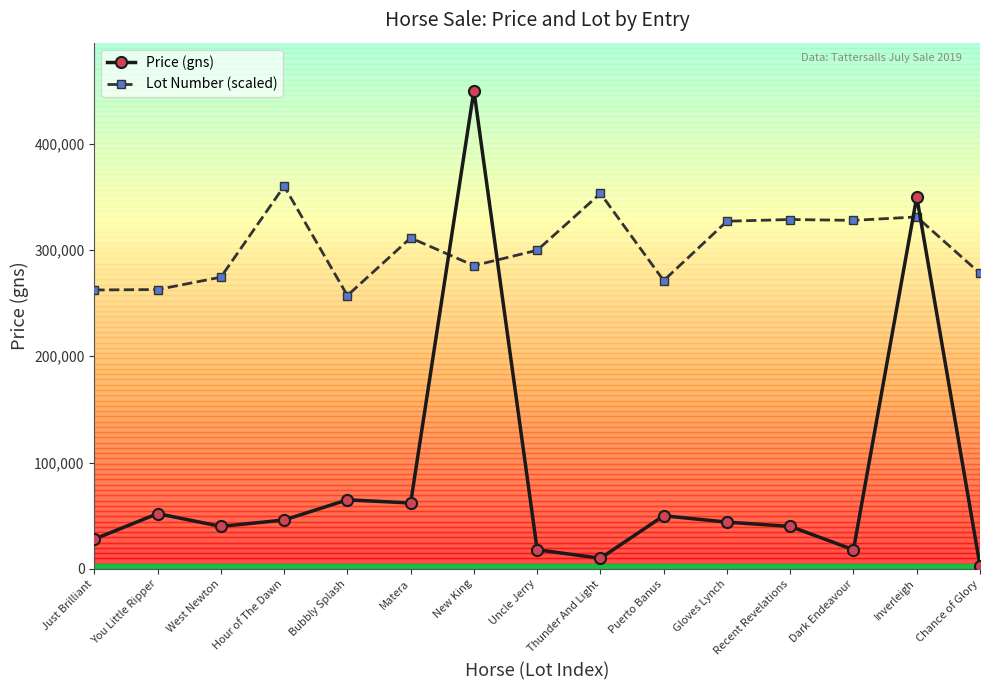

Which series ends up on top after the final intersection of Price (gns) and Lot Number (scaled)?

Lot Number (scaled)